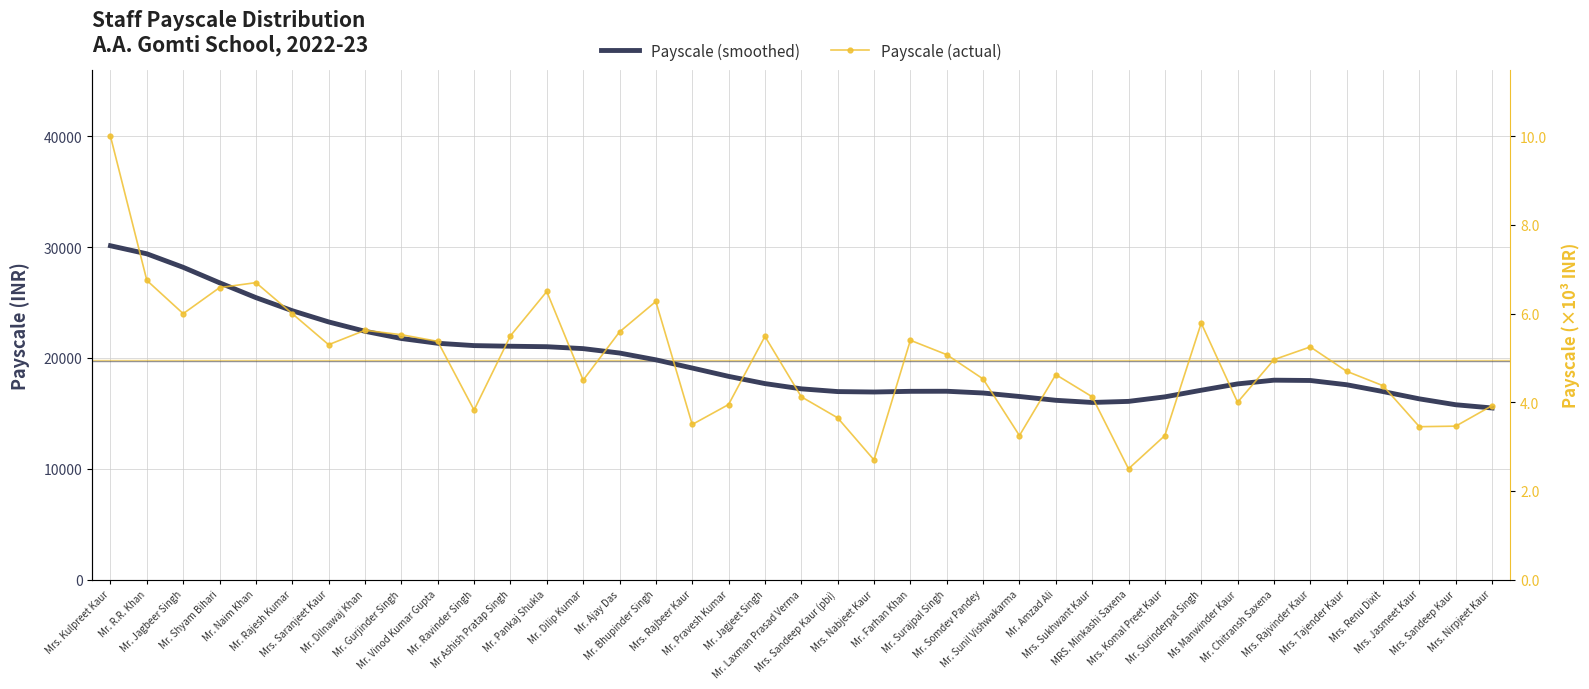

At which category is the sum across all series the highest?

Mrs. Kulpreet Kaur